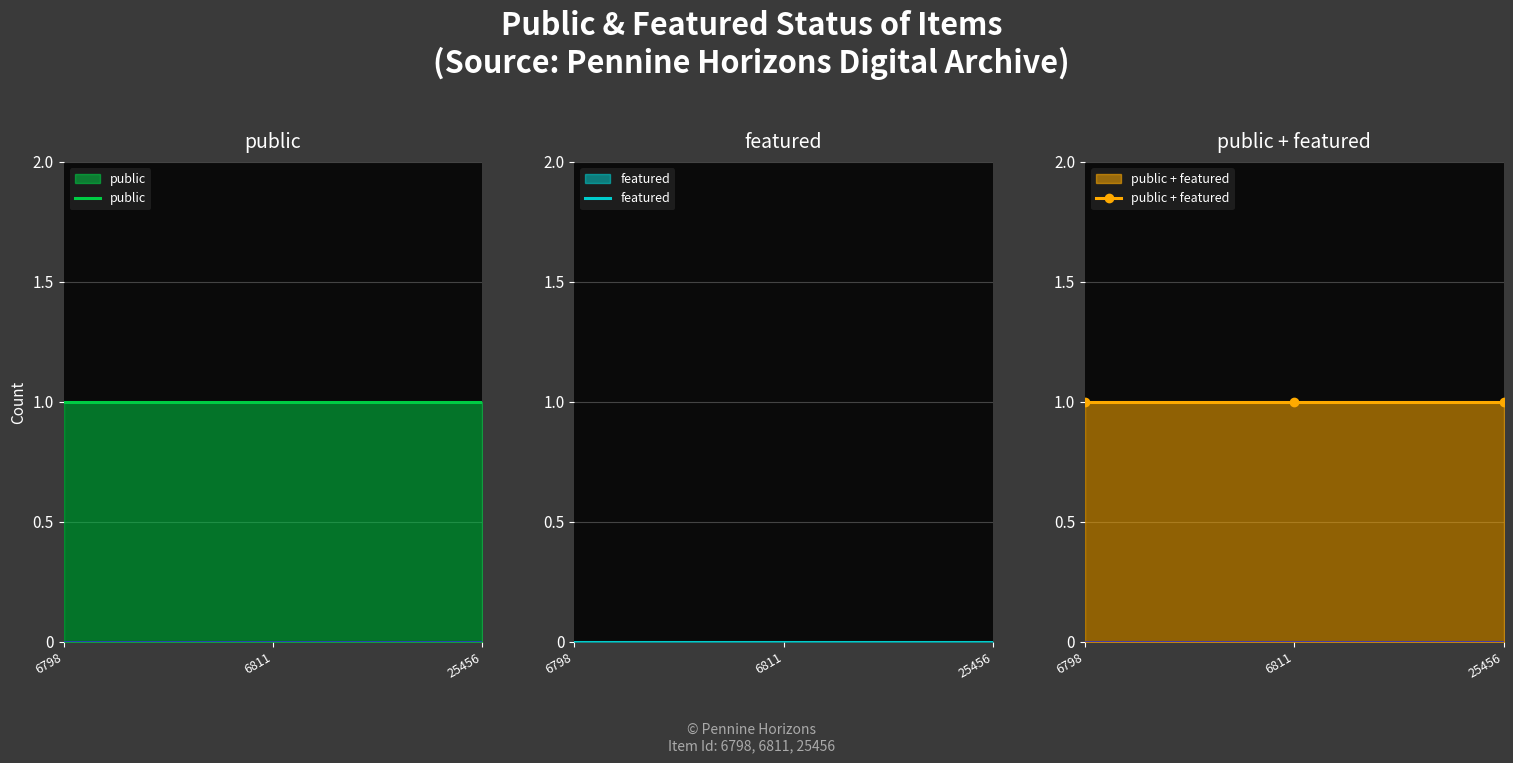

What is the value of the public point at the 1st from the left?

1